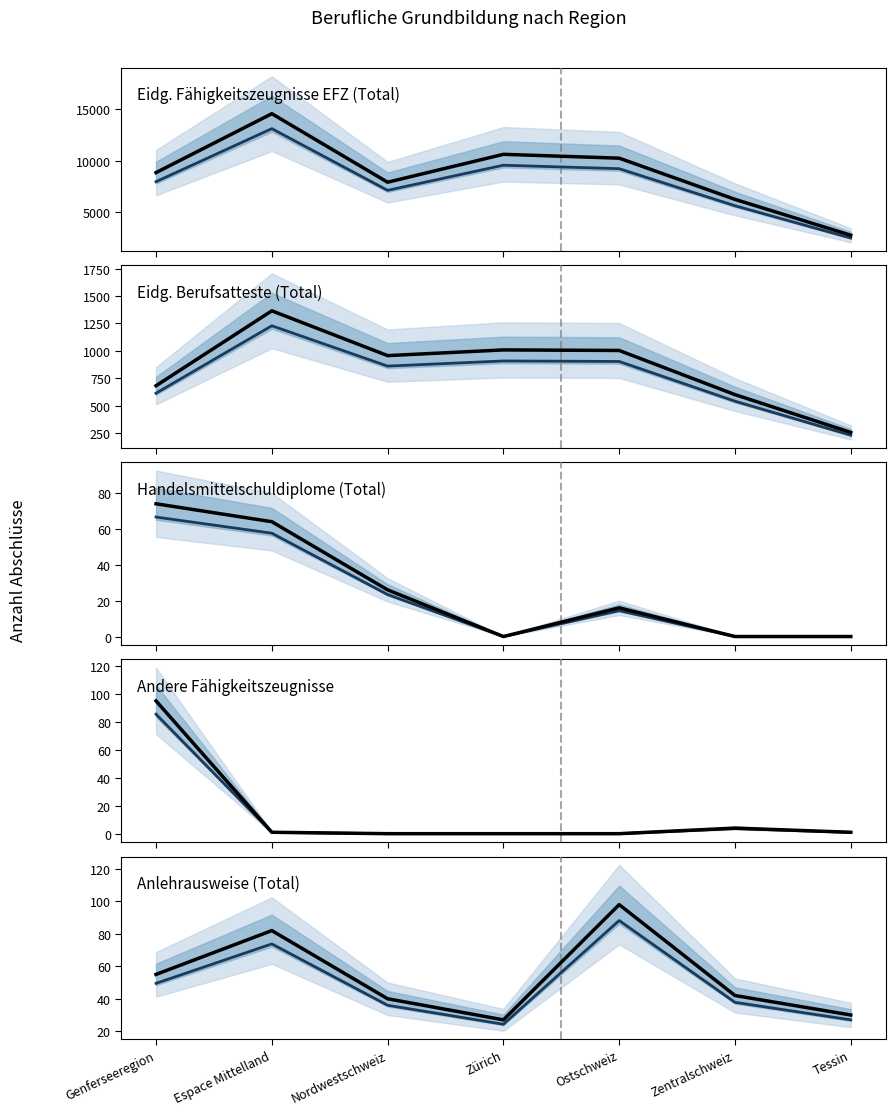

What is the greatest value displayed?

13113.0